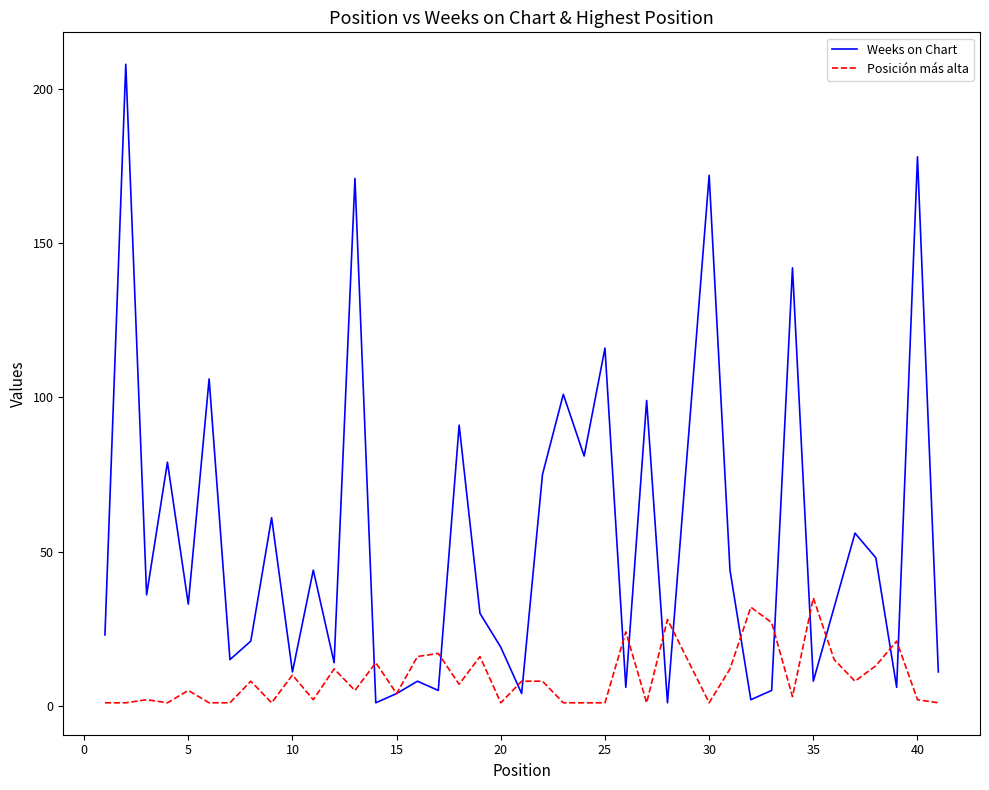

Which series has the largest range (max minus min)?

Weeks on Chart